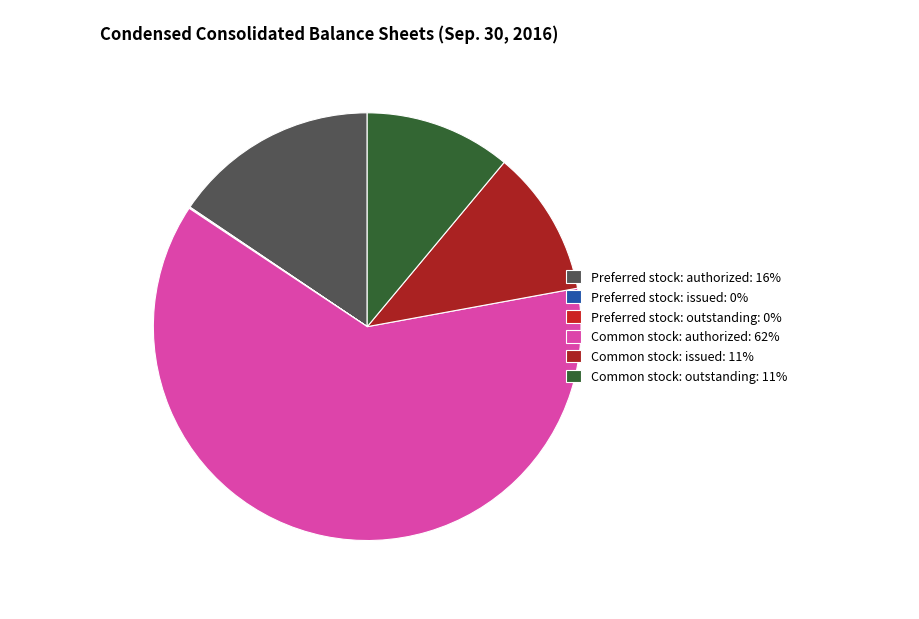

To the nearest percent, what is the average slice percentage?

17%